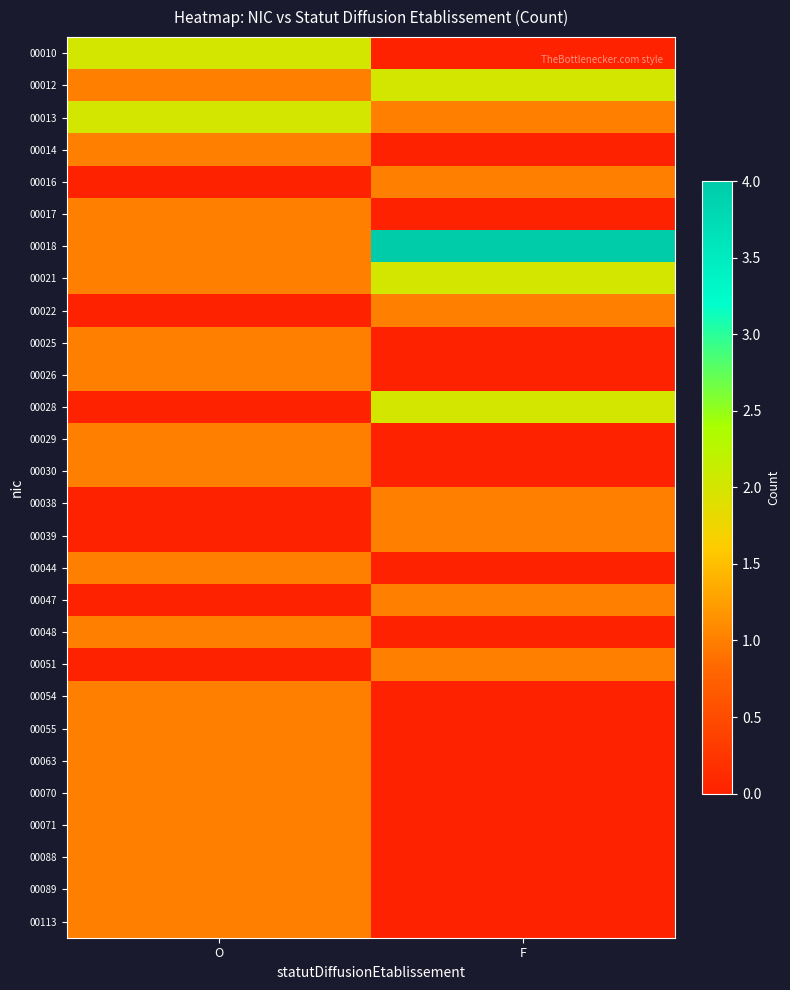

What is the greatest value displayed?

4